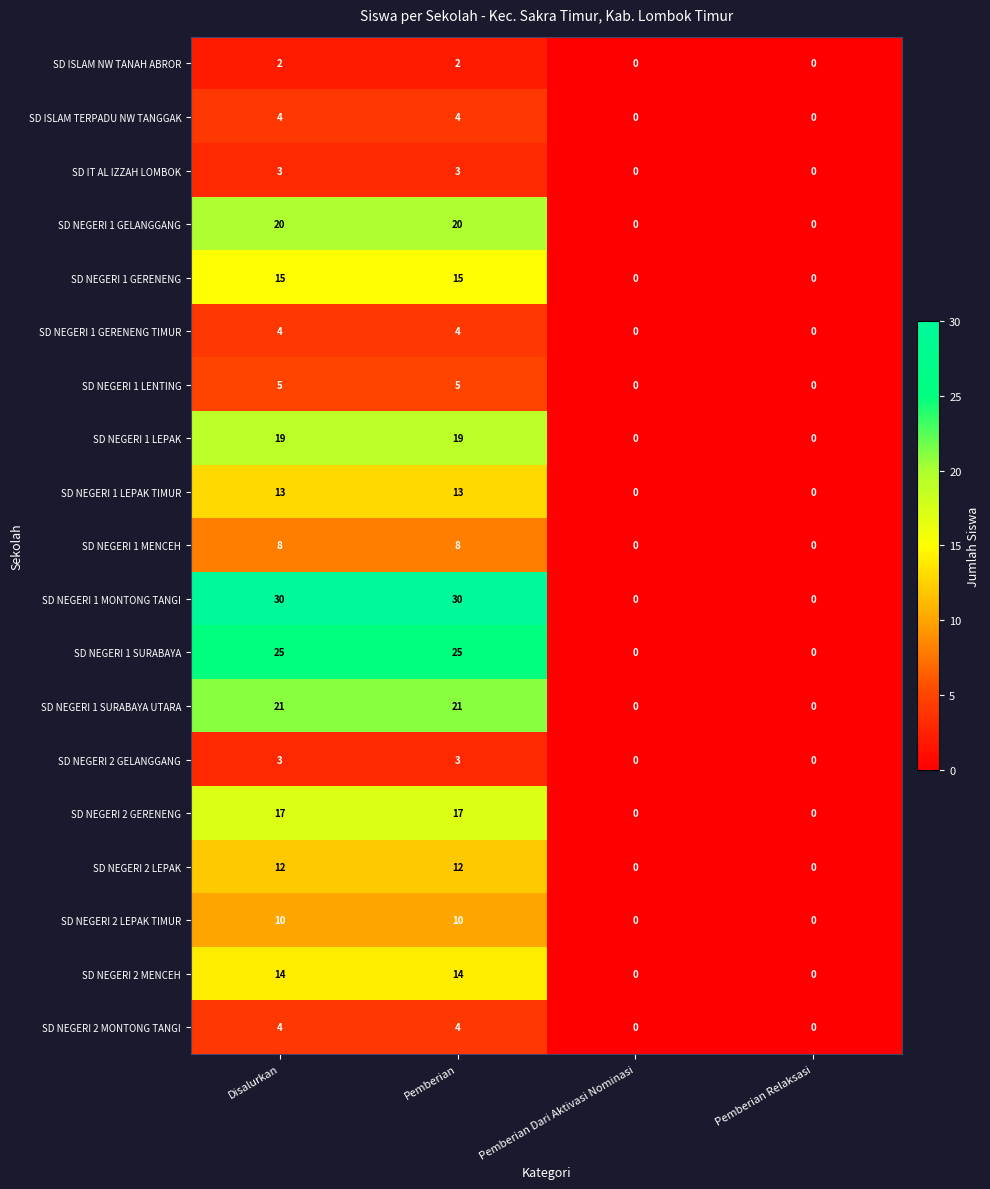

What is the total value across all series at Pemberian?

229